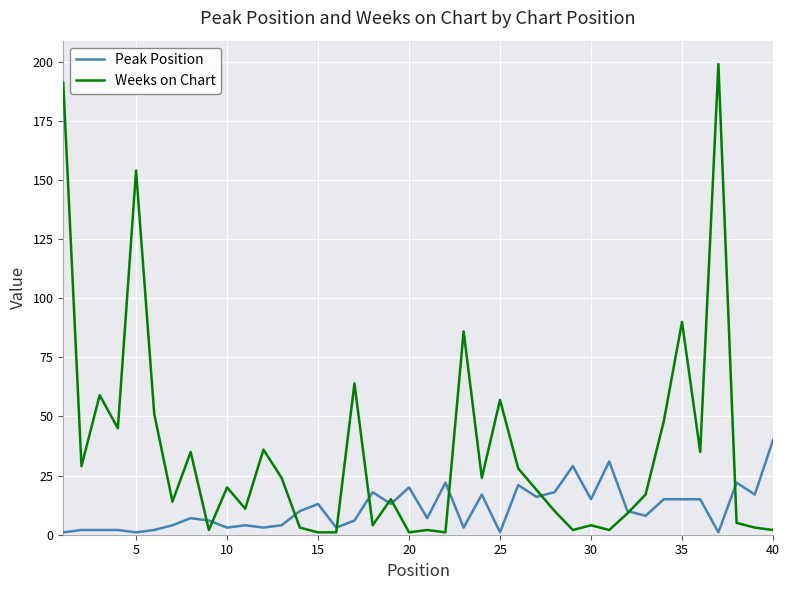

What is the maximum value shown in the chart?

199